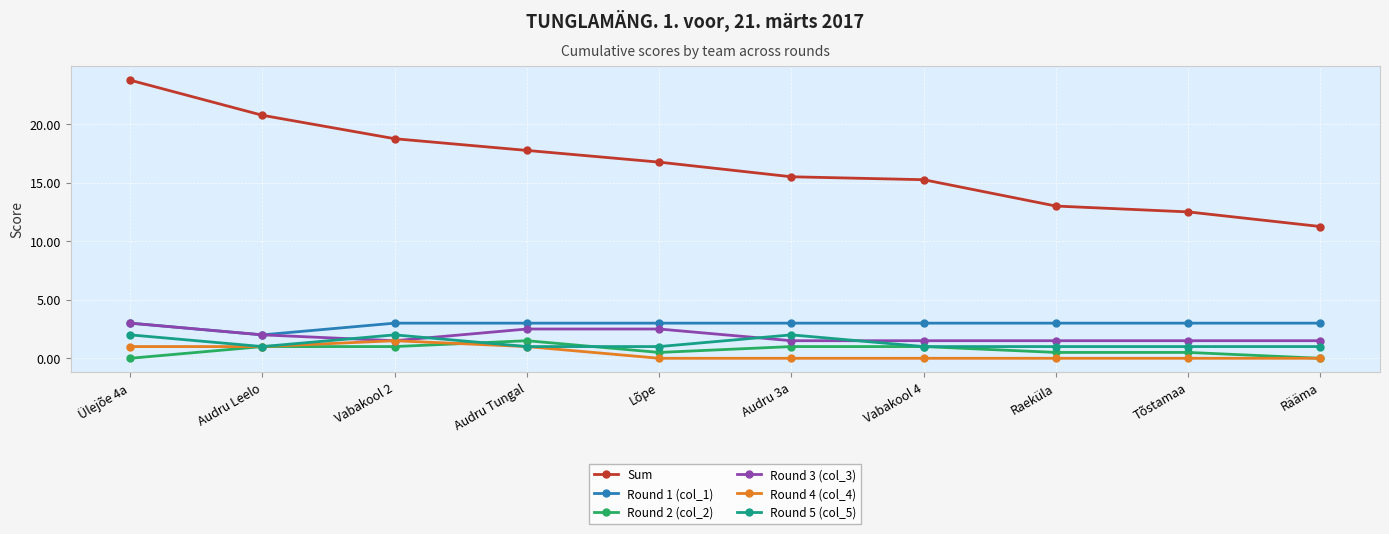

True or false: Round 1 (col_1) and Round 5 (col_5) intersect in this chart.

False